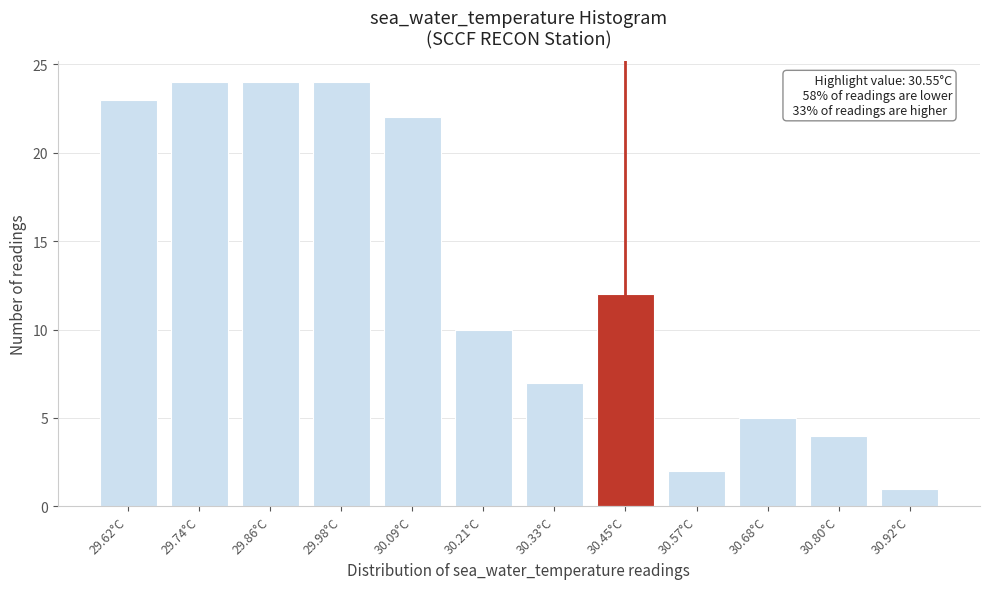

Reading left to right, list all the values displayed in this chart.

23	24	24	24	22	10	7	12	2	5	4	1